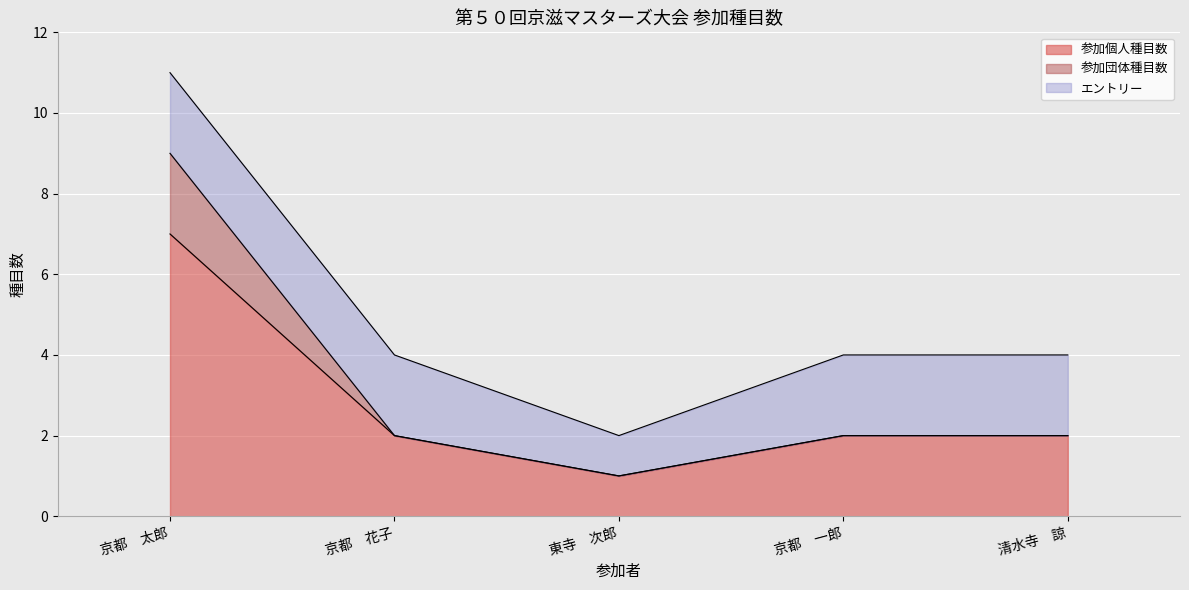

True or false: 参加団体種目数 has a value of 2 at 京都　花子.

True